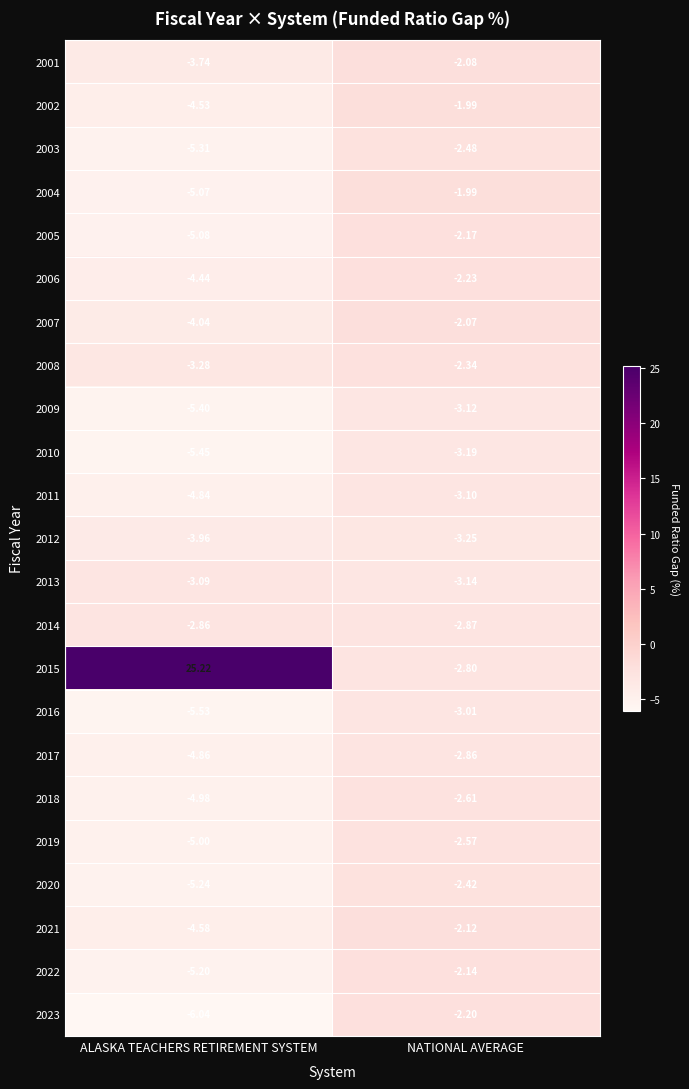

Between ALASKA TEACHERS RETIREMENT SYSTEM and NATIONAL AVERAGE, which series saw the biggest shift?

2015